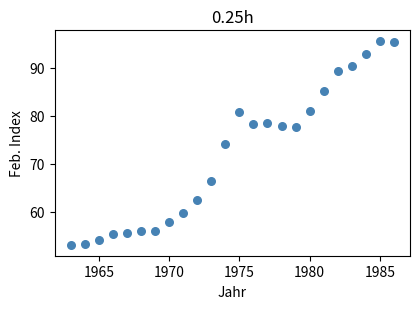

What is the range of X values (max minus min)?

23.0